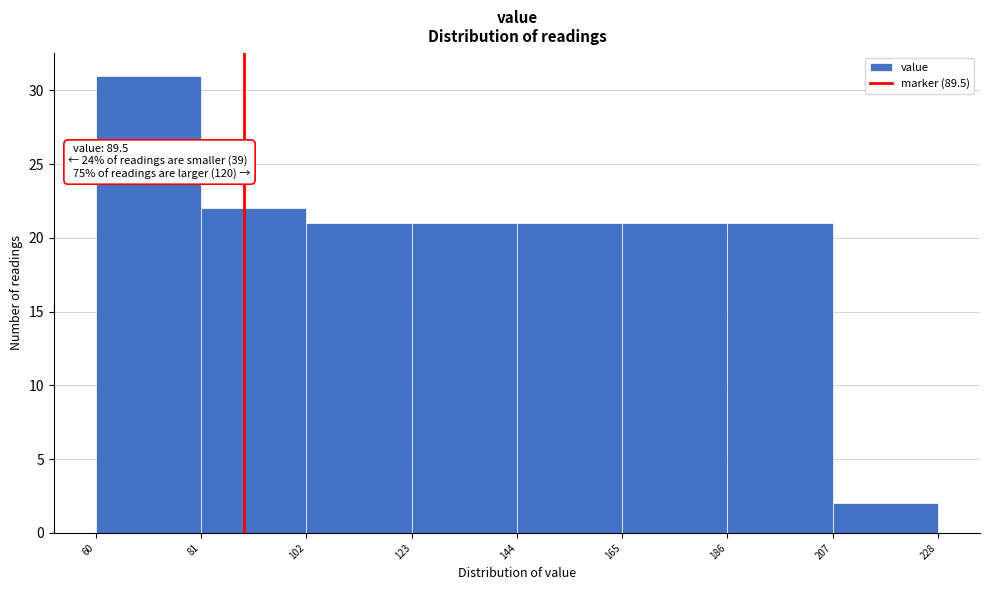

Which range on the x-axis has the tallest bar?

60 to 81